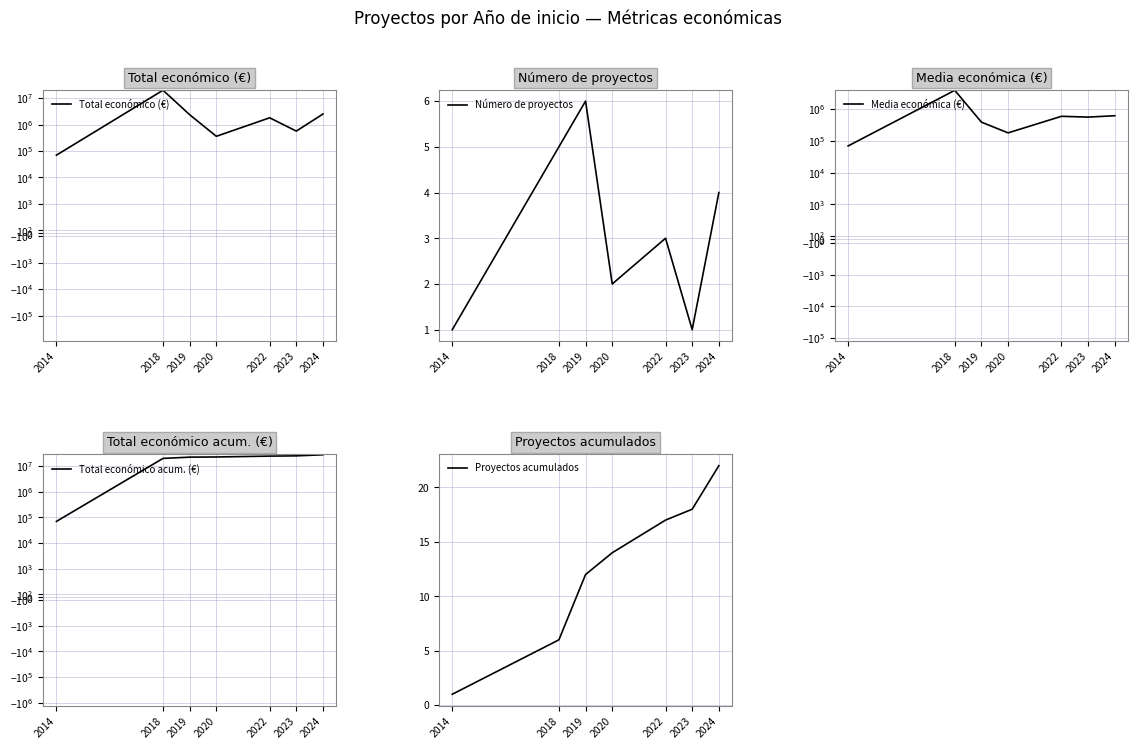

What is the sum of the Total económico acum. (€) values at 2020 and 2014?

22645047.0